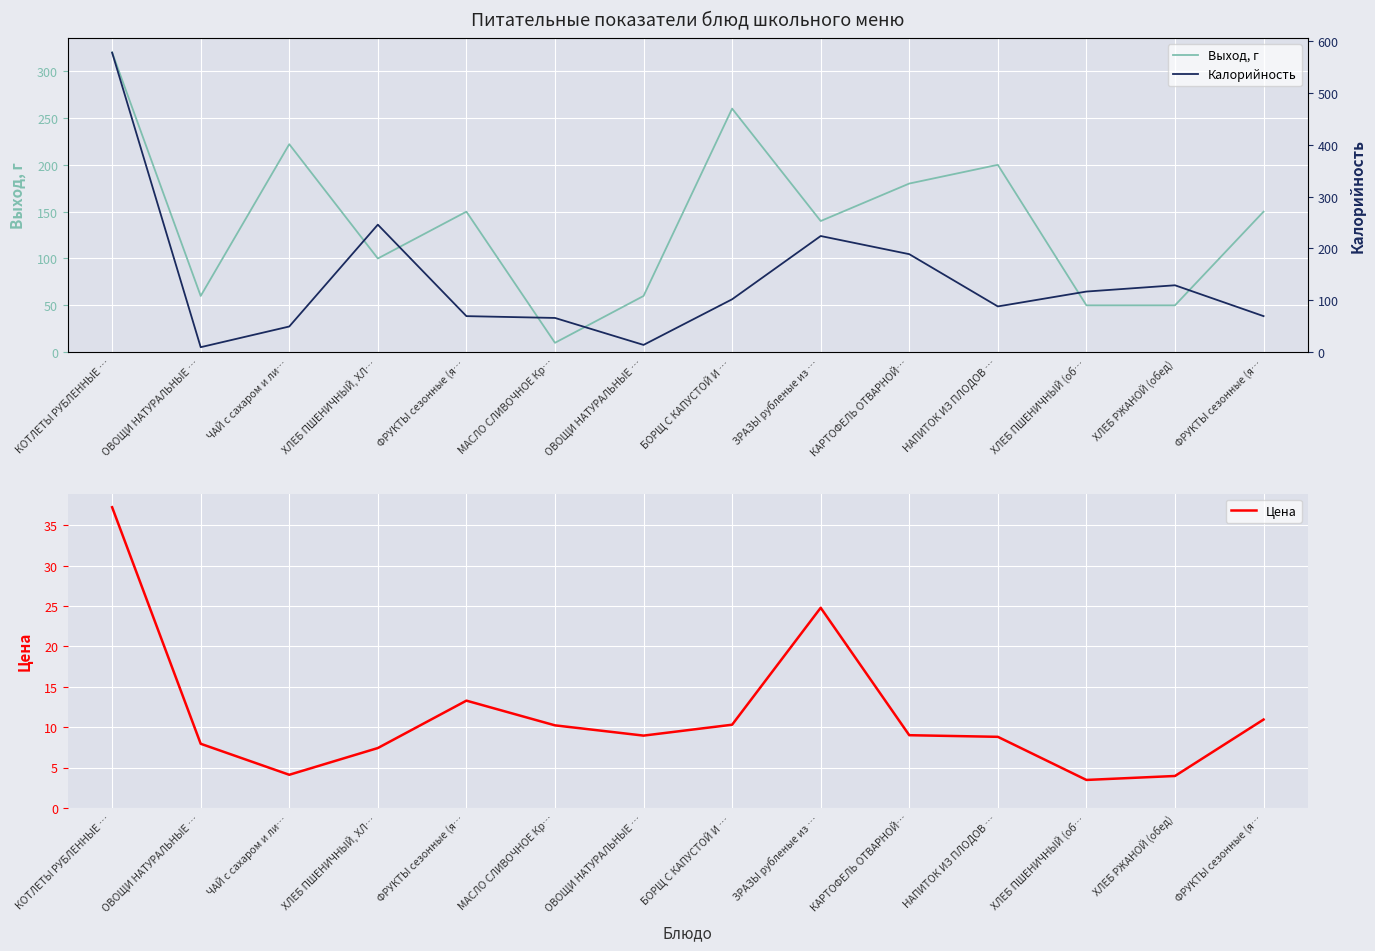

How many lines are shown in the chart?

3